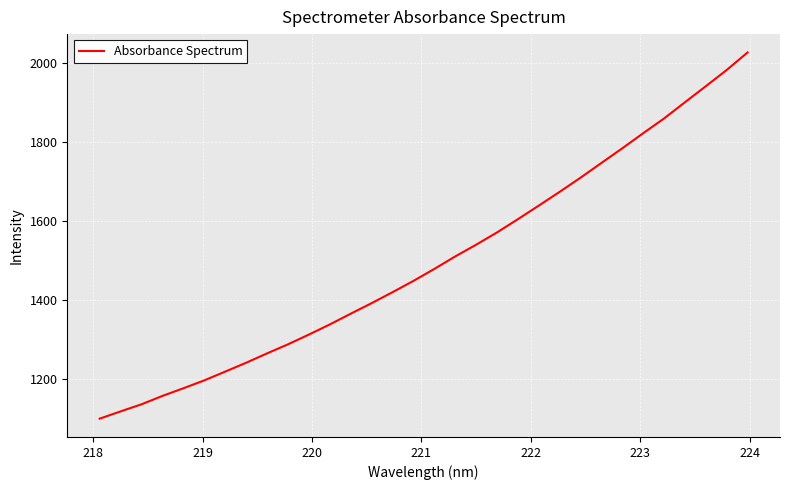

How many lines are shown in the chart?

1